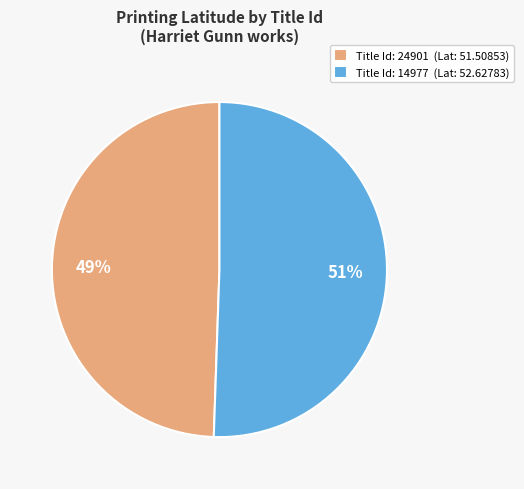

Is the sum of Title Id: 14977 (Lat: 52.62783) and Title Id: 24901 (Lat: 51.50853) greater than half?

Yes